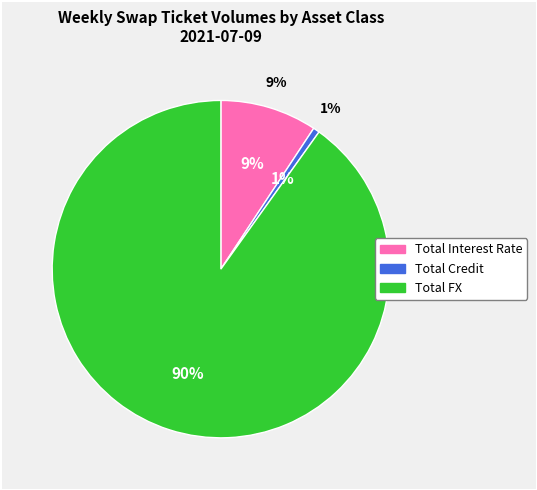

Is there a majority slice in this chart?

Yes